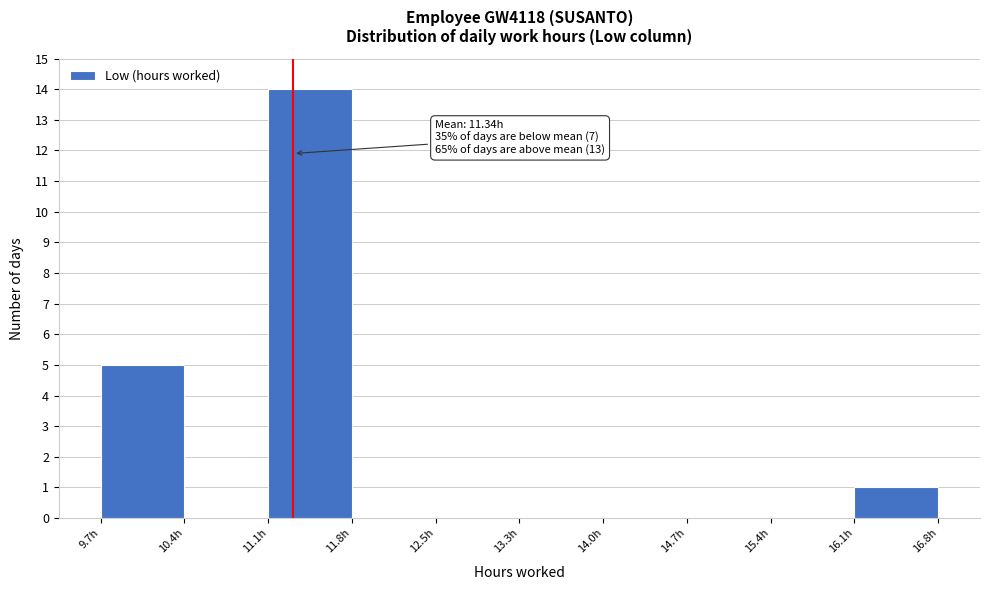

Over which range of the x-axis is the bar tallest?

11.1 to 11.8